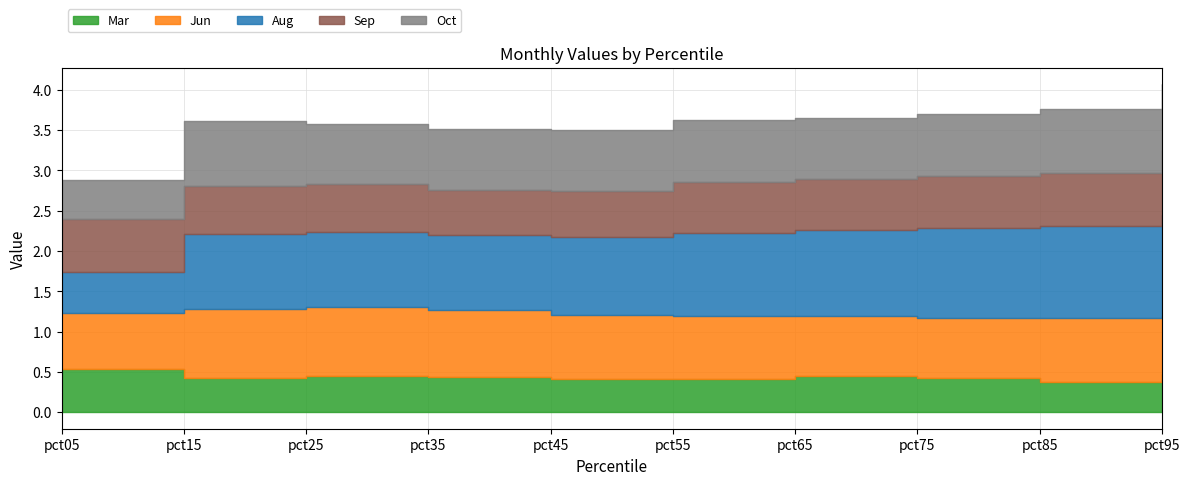

Where is the first local minimum for Mar?

pct15